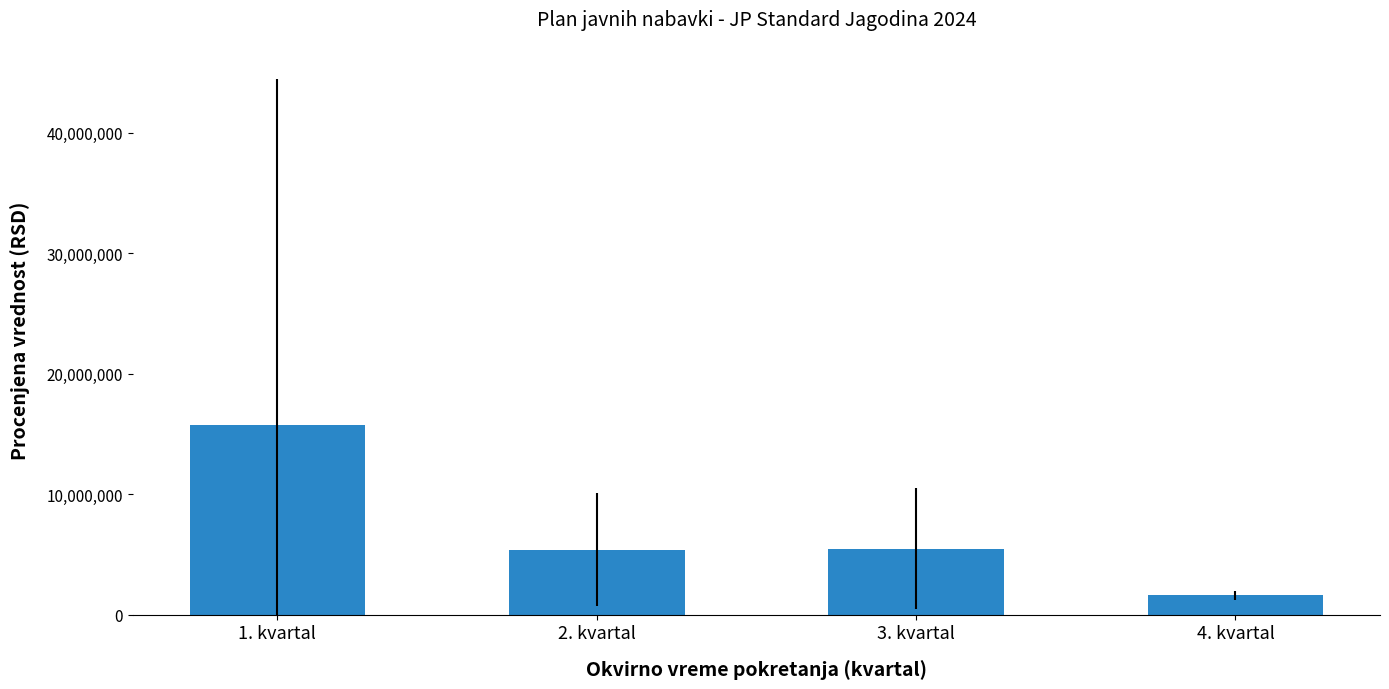

What is the ratio of the value at 3. kvartal to the value at 1. kvartal?

0.3